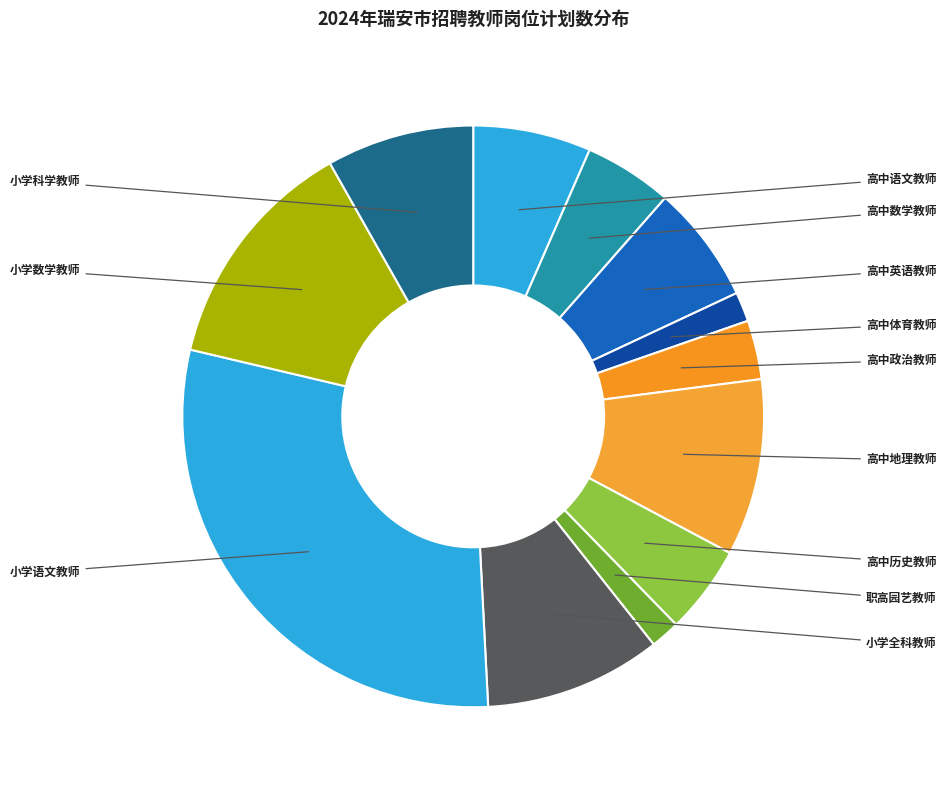

Which slice is the largest?

小学语文教师